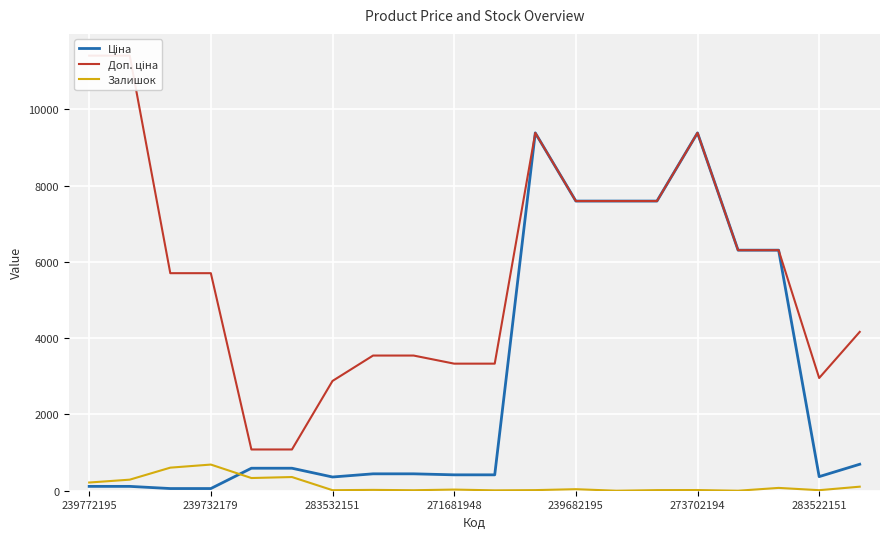

What is the highest value of the Залишок series?

686.0